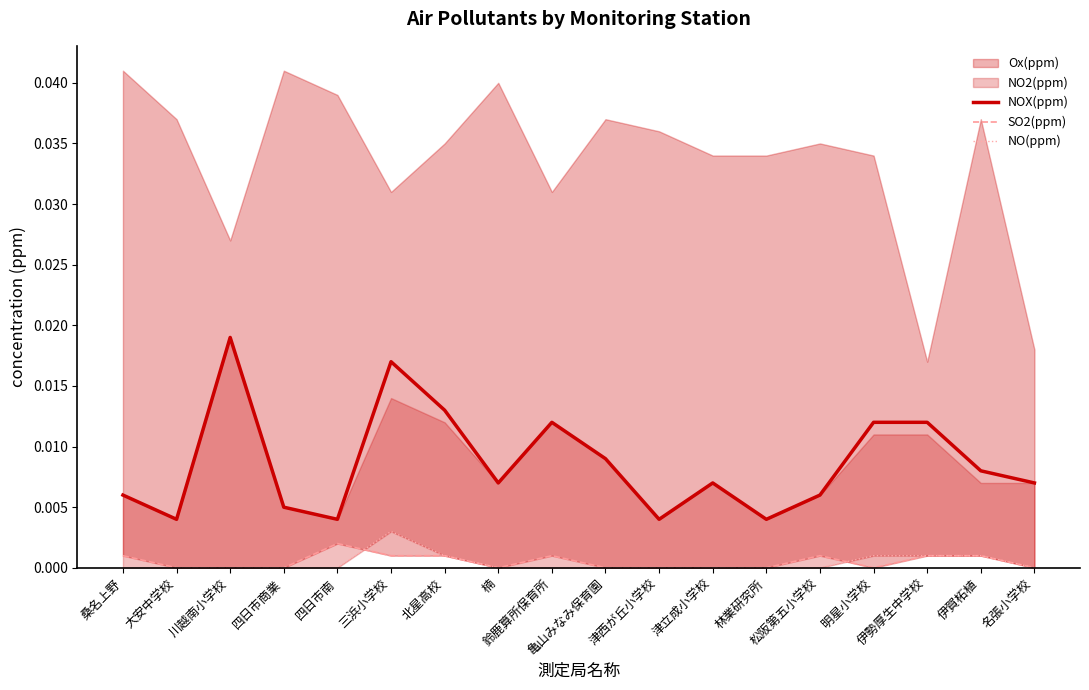

Which series ends up on top after the final intersection of NO(ppm) and SO2(ppm)?

NO(ppm)